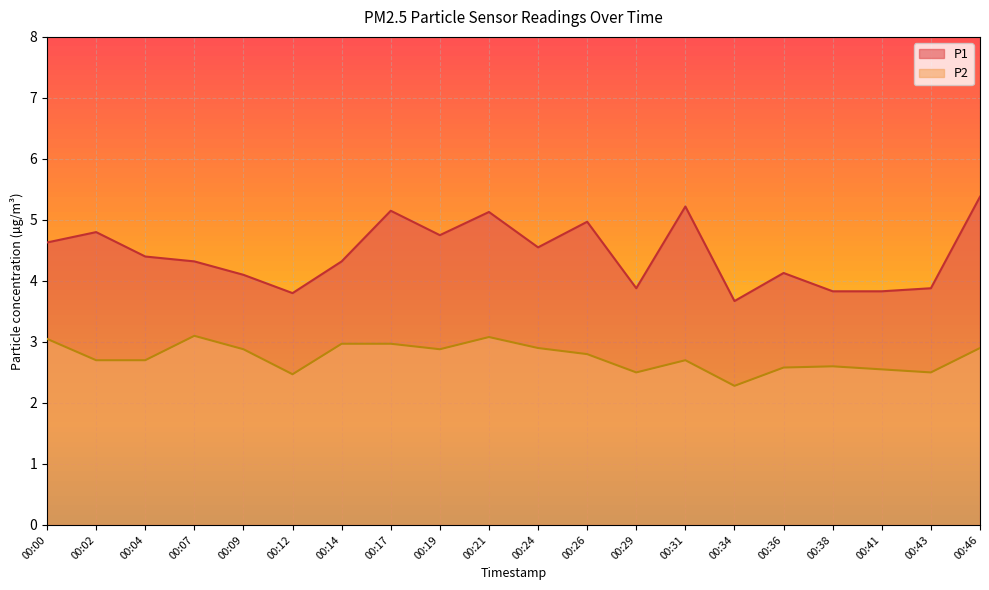

What value does the P1 series have at 00:09?

4.1